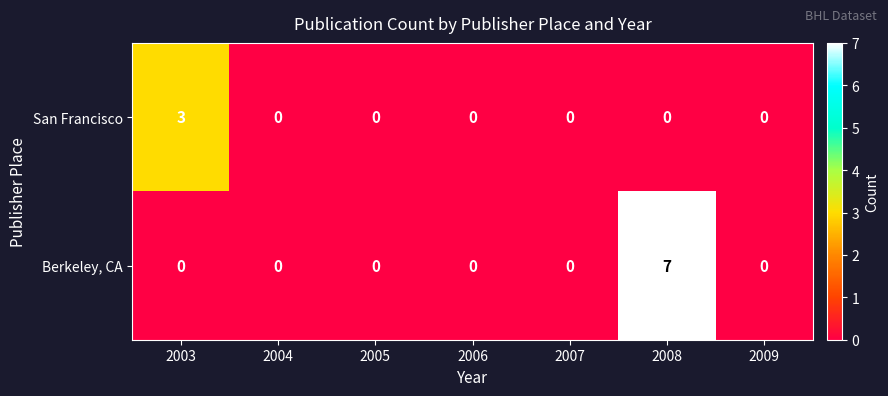

Count the number of data series in this chart.

2